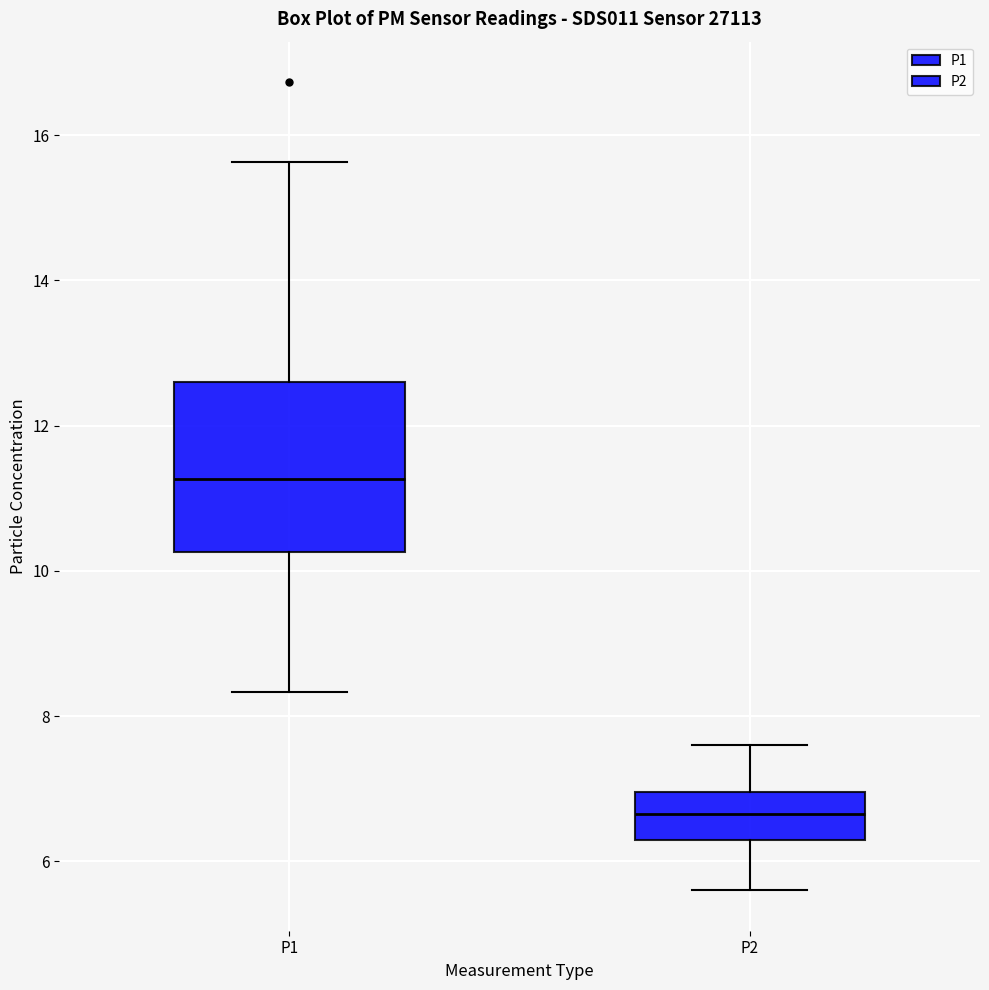

Reading left to right, read every box against the y-axis: the position of its median line, the range the box covers, and the ends of its whiskers. The values are not printed on the chart, so give them approximately, as read against the axis.

P1: median 11.2, box 10.2 to 12.6, whiskers 8.4 to 15.6
P2: median 6.6, box 6.2 to 7.0, whiskers 5.6 to 7.6